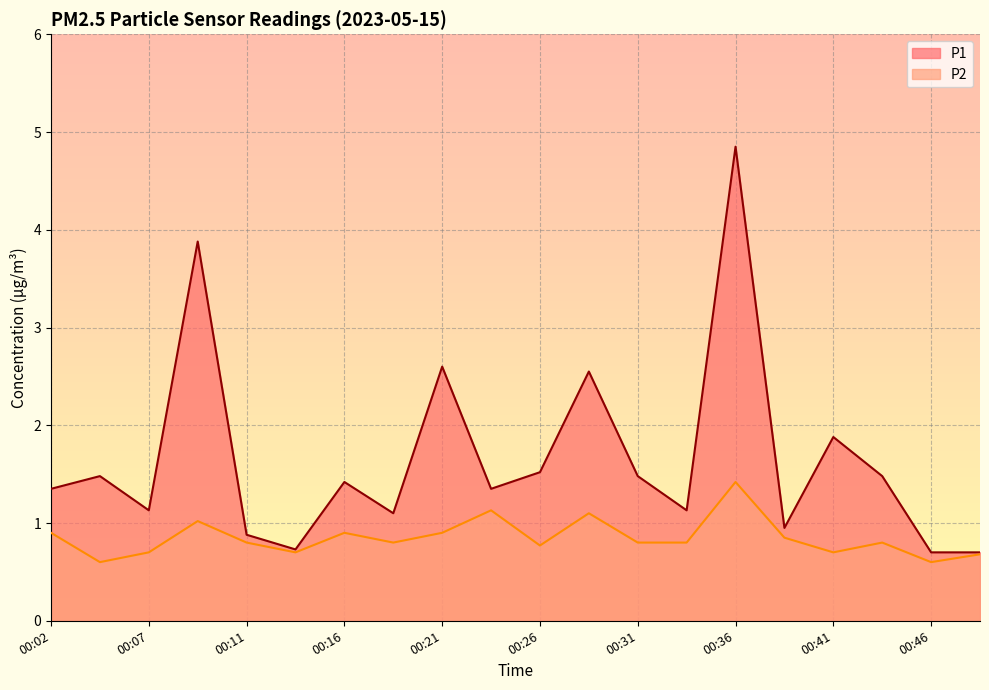

Read the P1 value at 00:16.

1.4